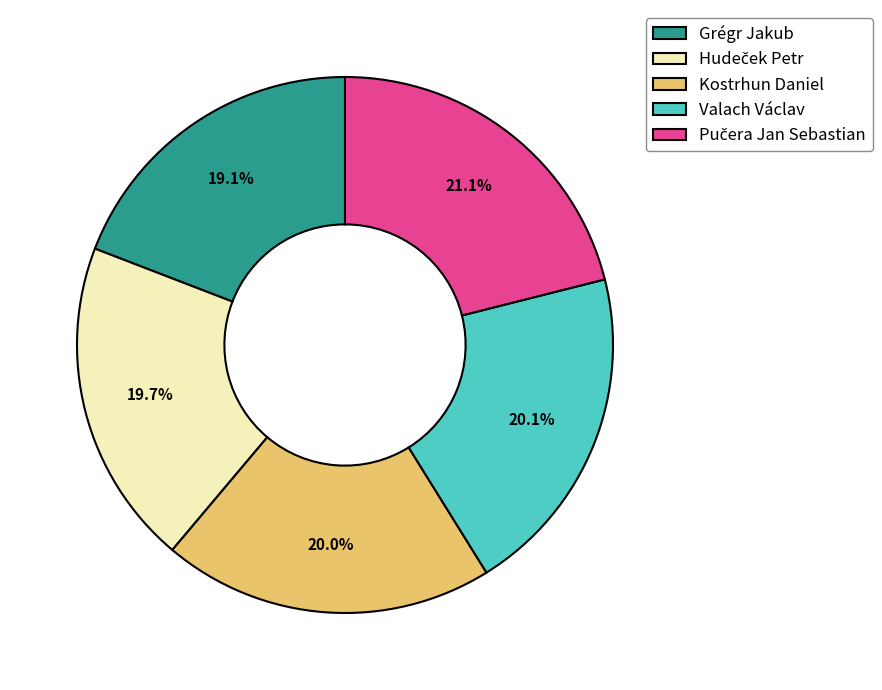

To the nearest percent, what is the average slice percentage?

20%